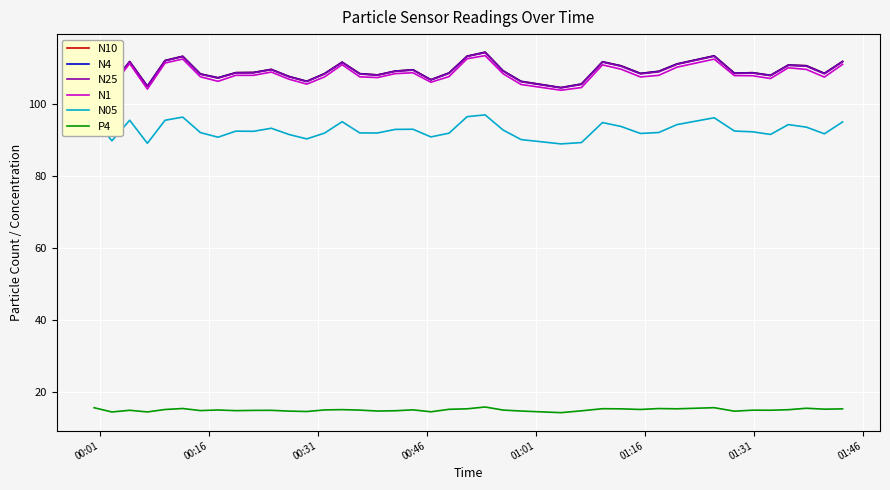

True or false: N1 and P4 cross at least once.

False